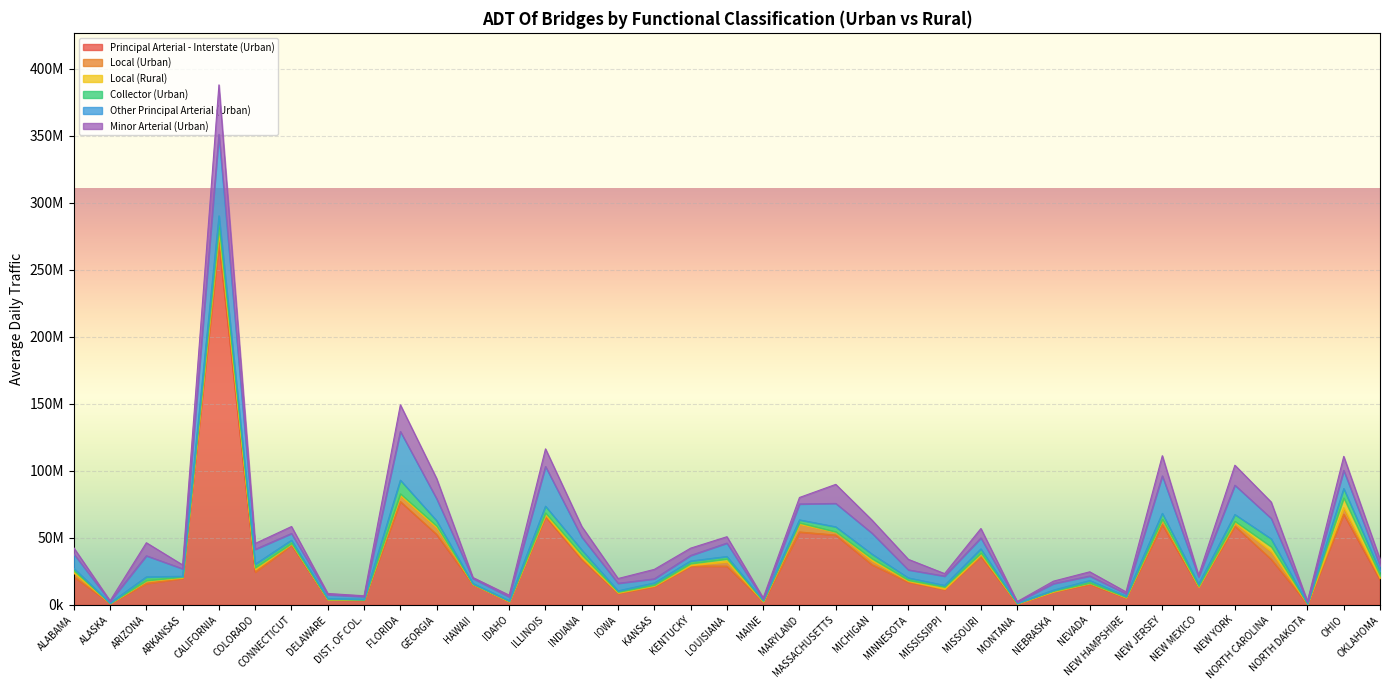

What is the greatest value displayed?

269979982